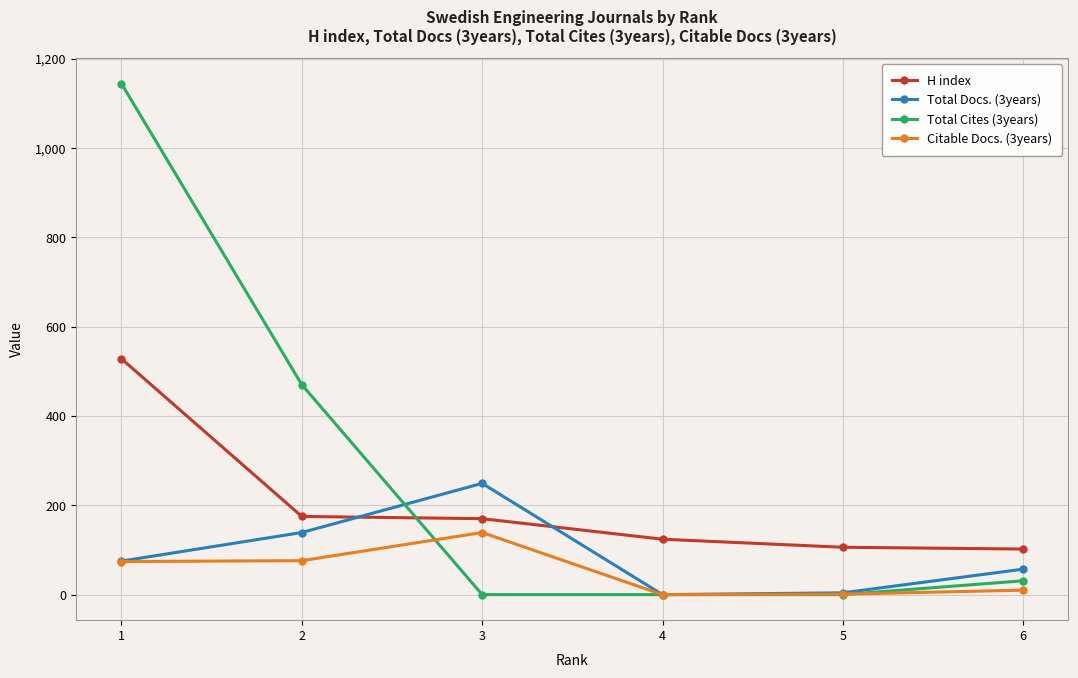

Between which two adjacent categories do Citable Docs. (3years) and Total Cites (3years) first intersect?

2 and 3